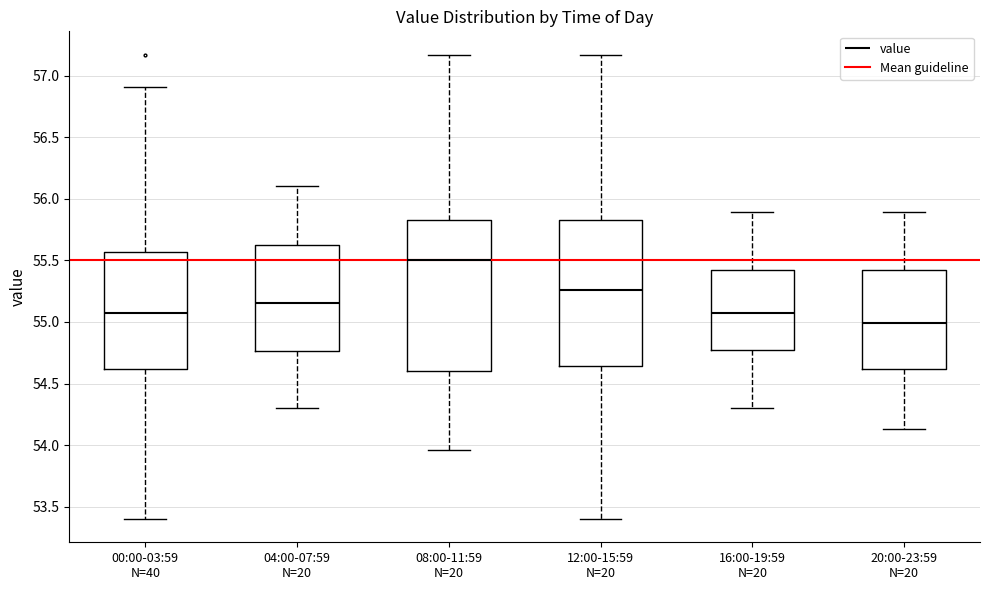

Which box has the highest median line?

08:00-11:59 N=20